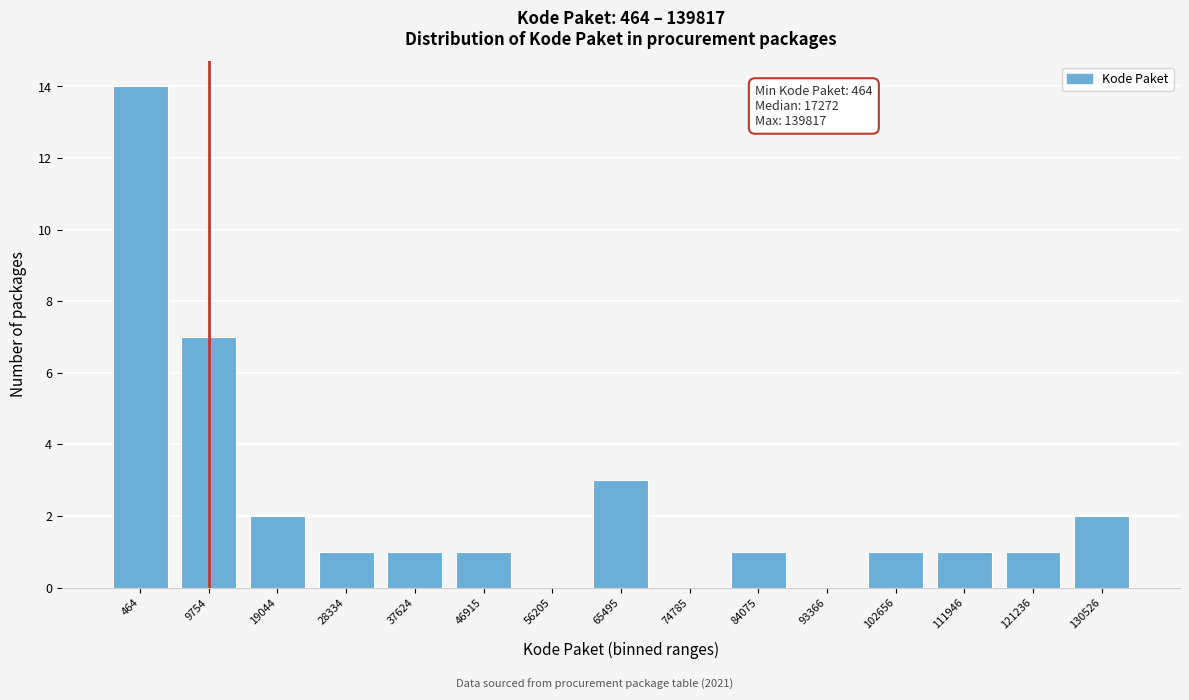

Reading left to right, list all the values displayed in this chart.

464=14	9754=7	19044=2	28334=1	37624=1	46915=1	56205=0	65495=3	74785=0	84075=1	93366=0	102656=1	111946=1	121236=1	130526=2